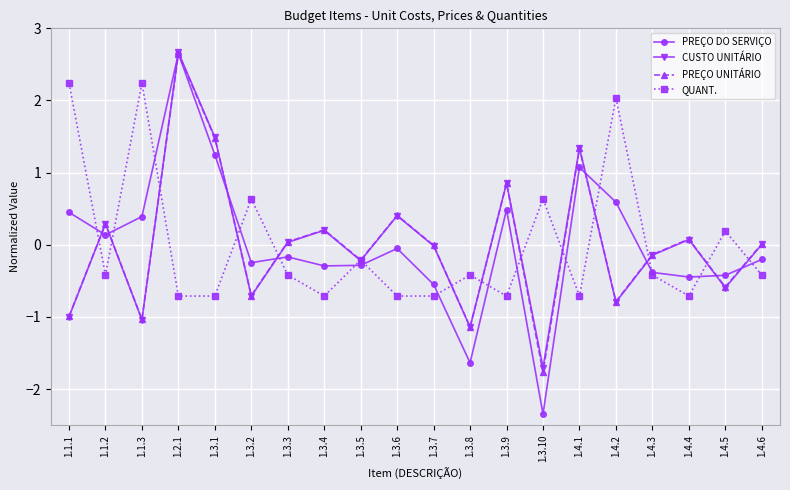

At how many categories does at least one series exceed -1?

20